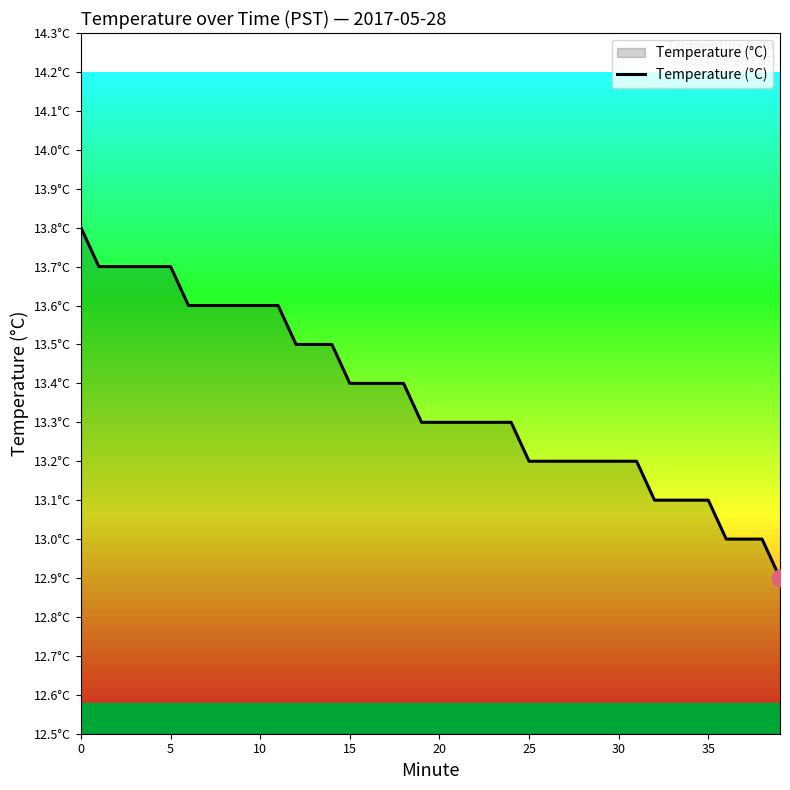

Is this an area chart (filled region under the line)?

Yes